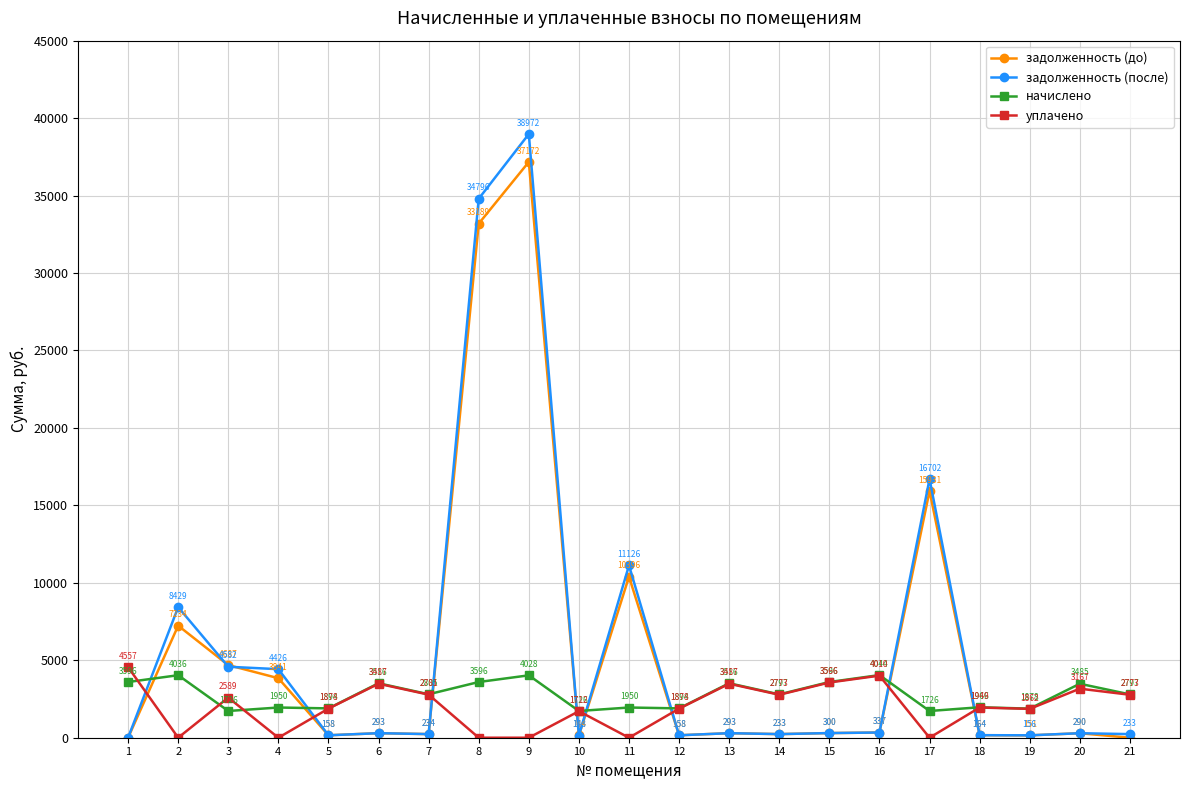

Is it true that задолженность (после) equals 38971.8 at 9?

True